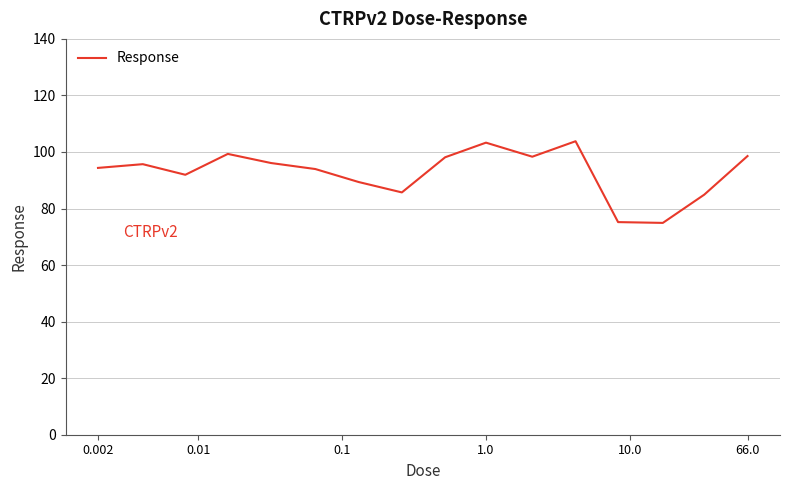

How many interior local peaks (higher than both neighbors) does the data have?

4